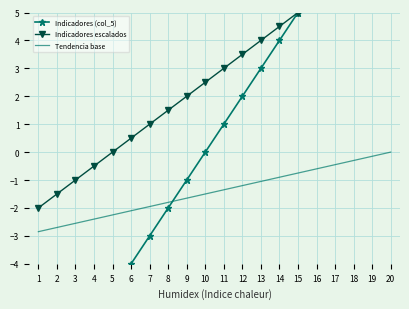

Which series has the largest total across all categories?

Indicadores escalados